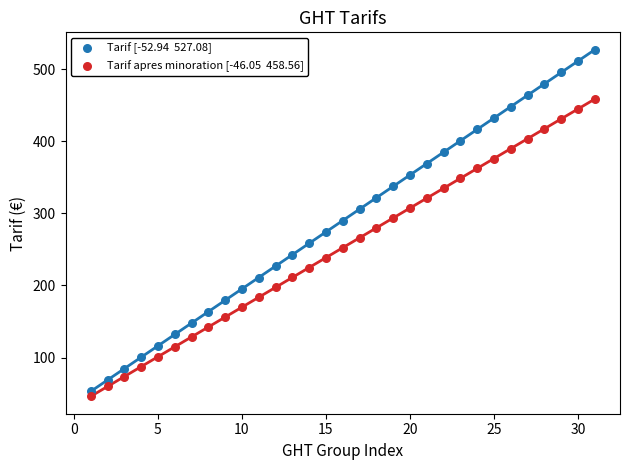

Across all data points, what is the range of Y values (max minus min)?

481.0